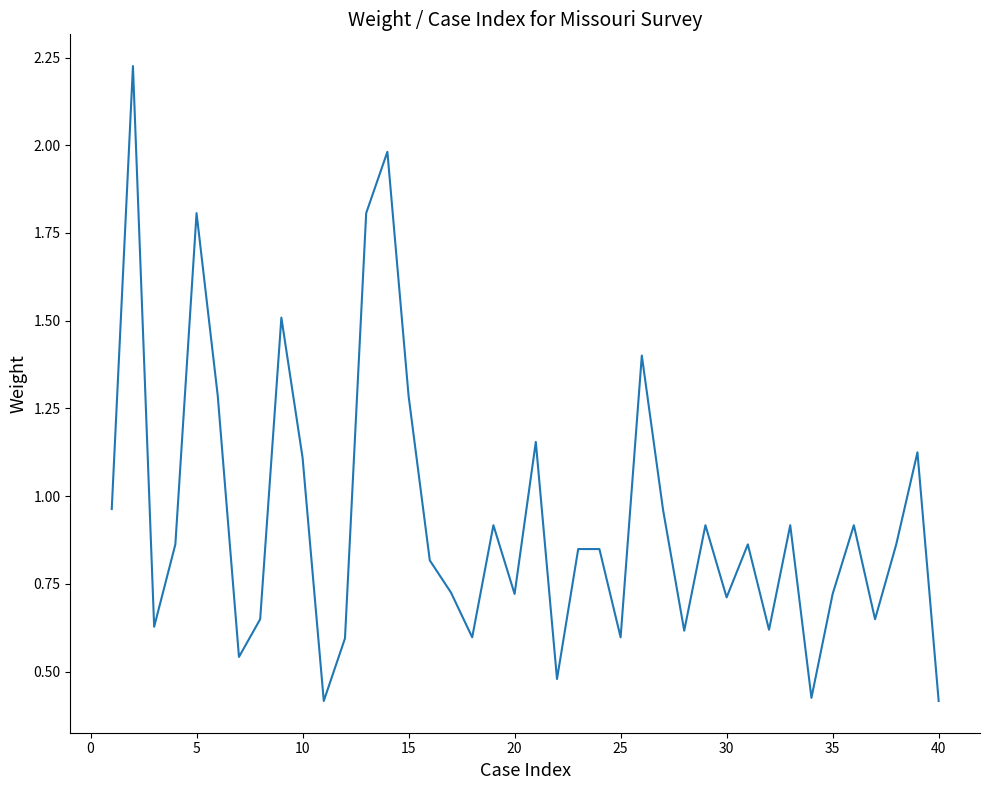

Does the chart have visible grid lines?

No